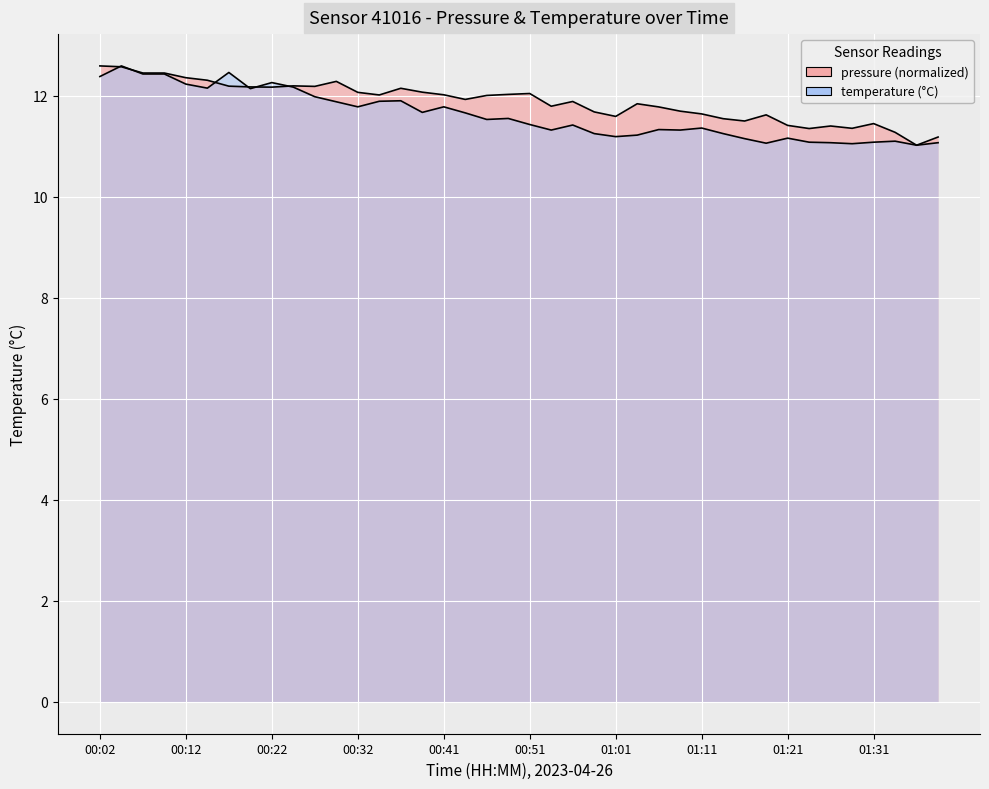

In pressure, how many points are lower than both neighbors (excluding endpoints)?

10